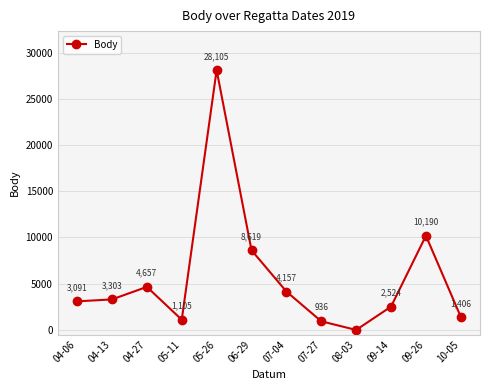

Count the number of categories in the chart.

12